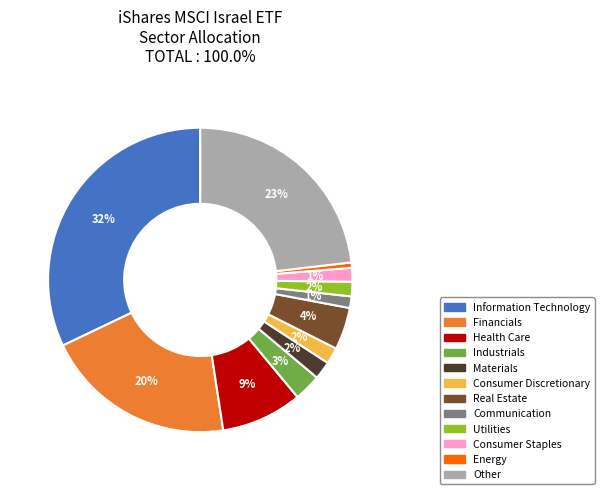

The Consumer Discretionary slice represents 2% of the pie. True or false?

True